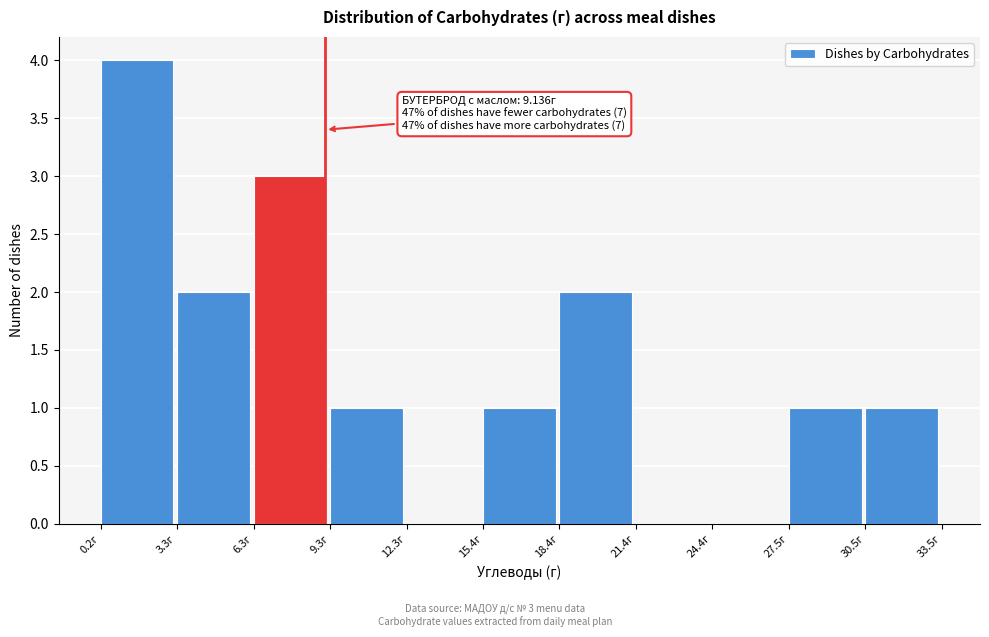

Which range on the x-axis has the tallest bar?

0.5 to 3.5